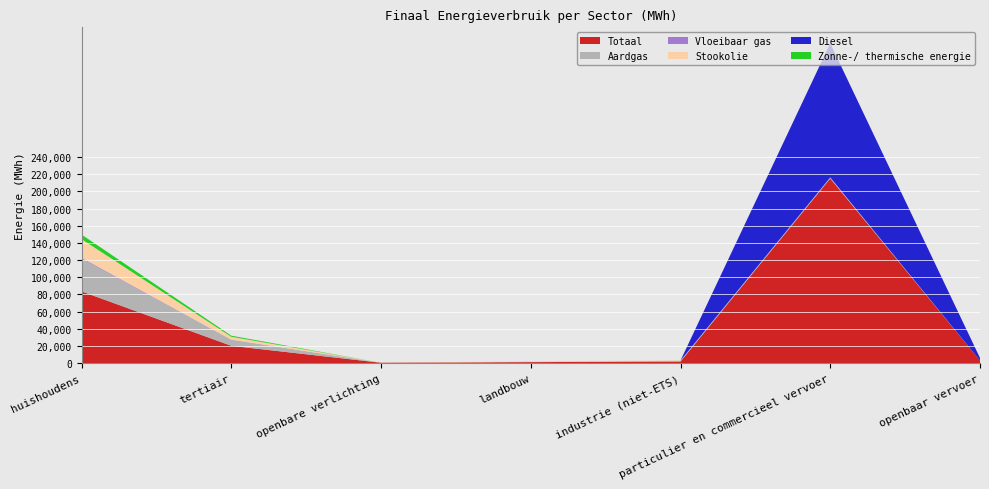

Reading left to right, list all the values displayed in this chart.

Totaal: 83622.6	20272.9	532.9	1282.8	1948.7	214974.0	3155.2
Aardgas: 38119.9	7127.4	0.0	240.8	869.3	890.6	0.0
Vloeibaar gas: 992.5	53.0	0.0	6.7	2.3	400.1	0.0
Stookolie: 21742.2	3383.7	0.0	741.4	305.3	0.0	0.0
Diesel: 0.0	0.0	0.0	0.0	0.0	155968.5	2939.5
Zonne-/ thermische energie: 5250.6	1224.4	0.0	0.0	28.1	0.0	0.0